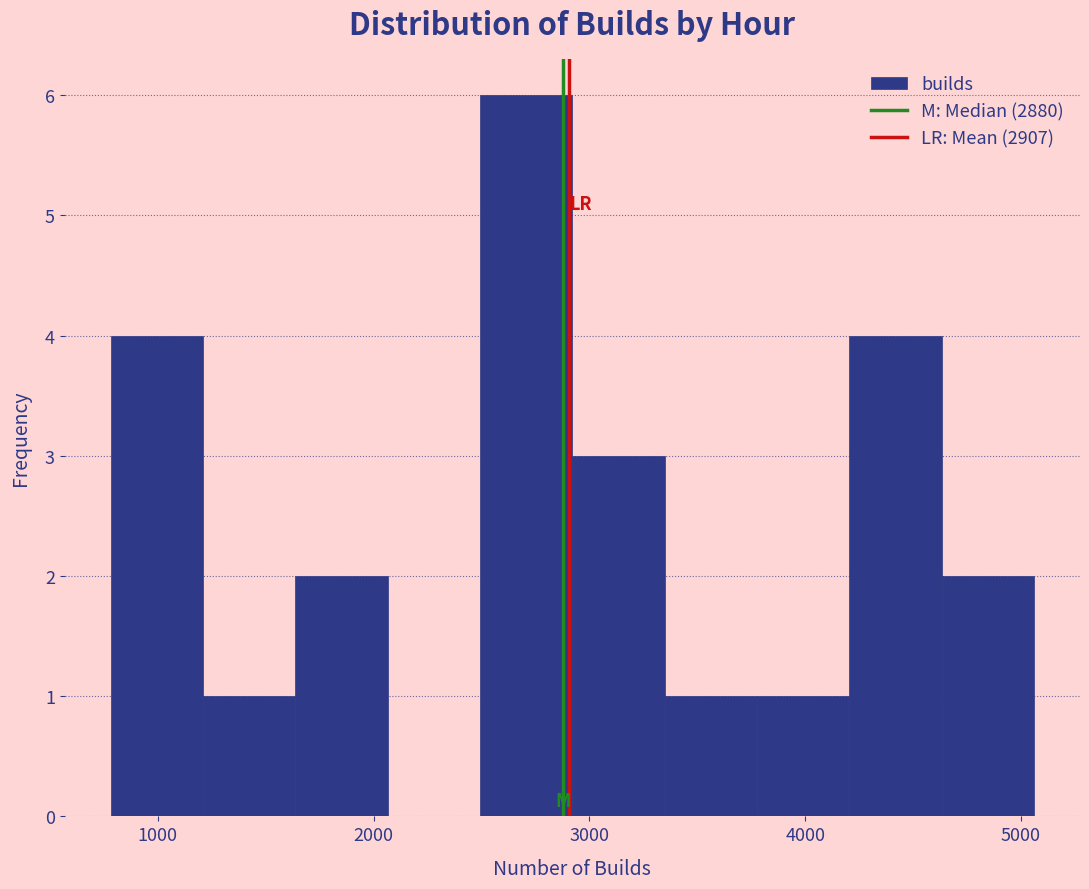

How tall is the bar that spans 800 to 1200 on the x-axis? Neither the bar edges nor the heights are printed on the chart, so give them approximately, as read against the axes.

4